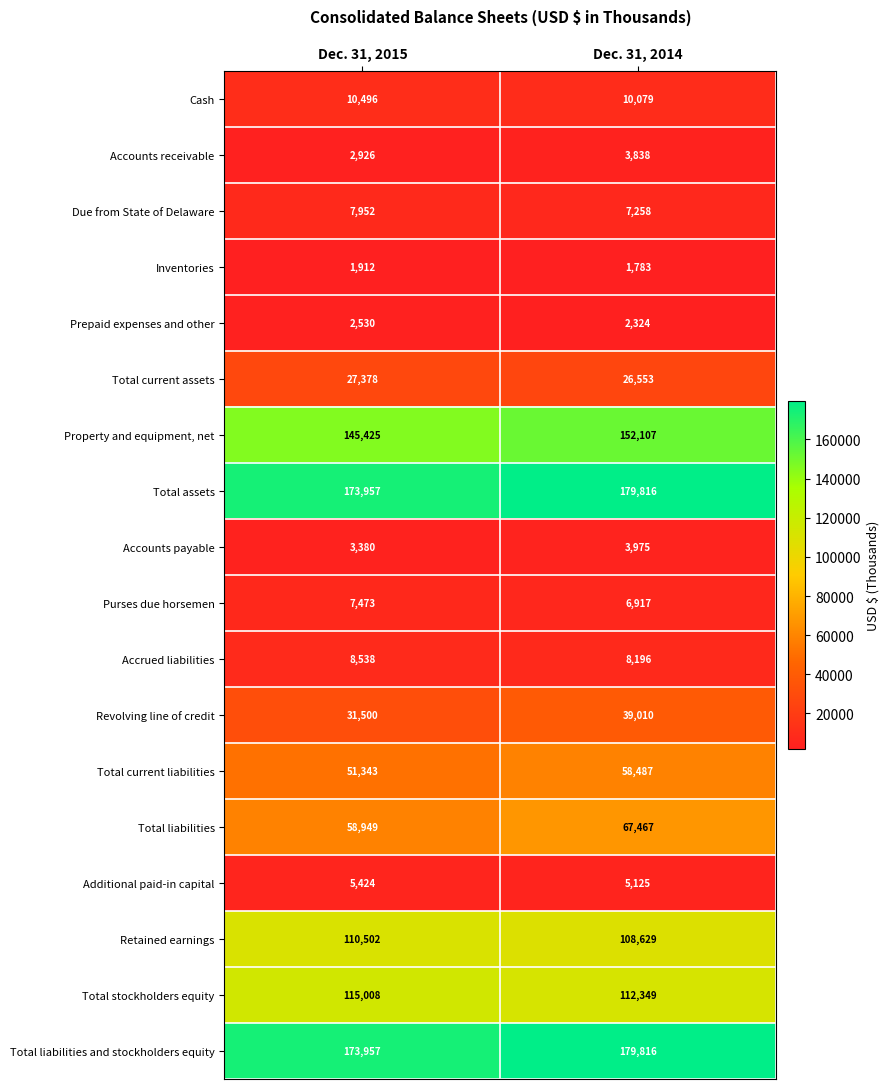

What is the total value across all series at Dec. 31, 2015?

938650